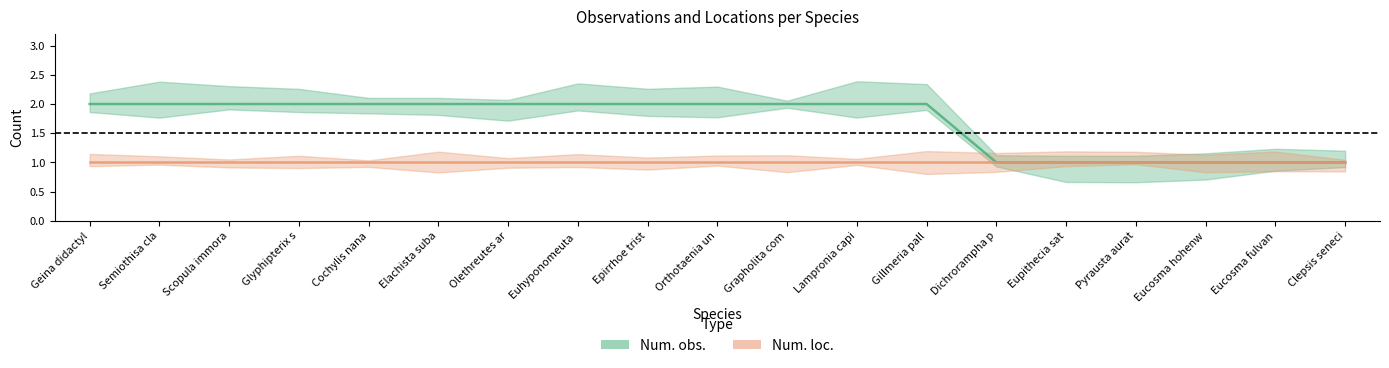

What is the difference between the maximum and second lowest values?

1